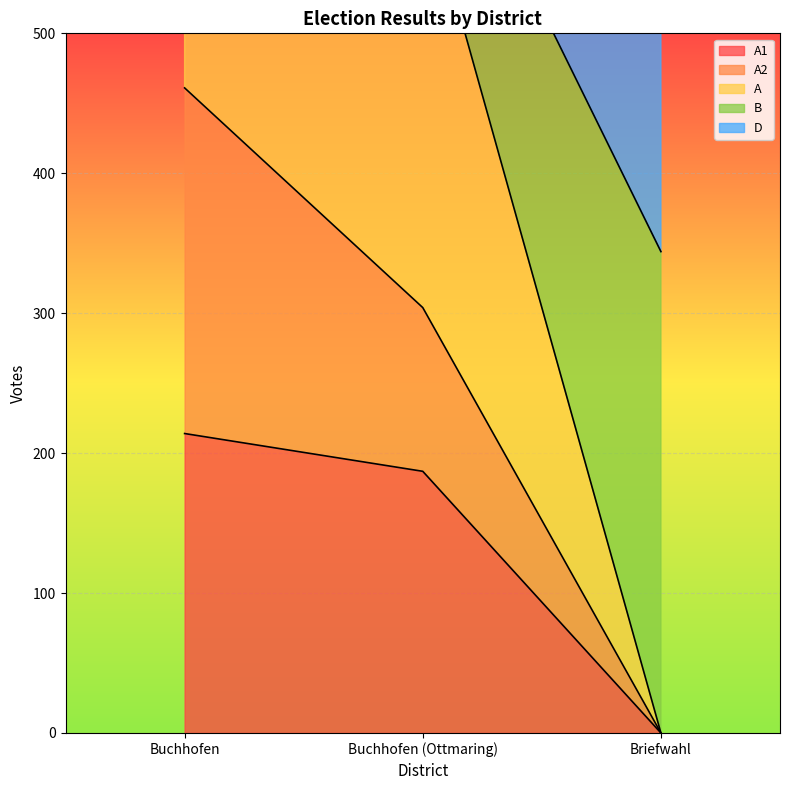

What is the highest value of the A series?

461